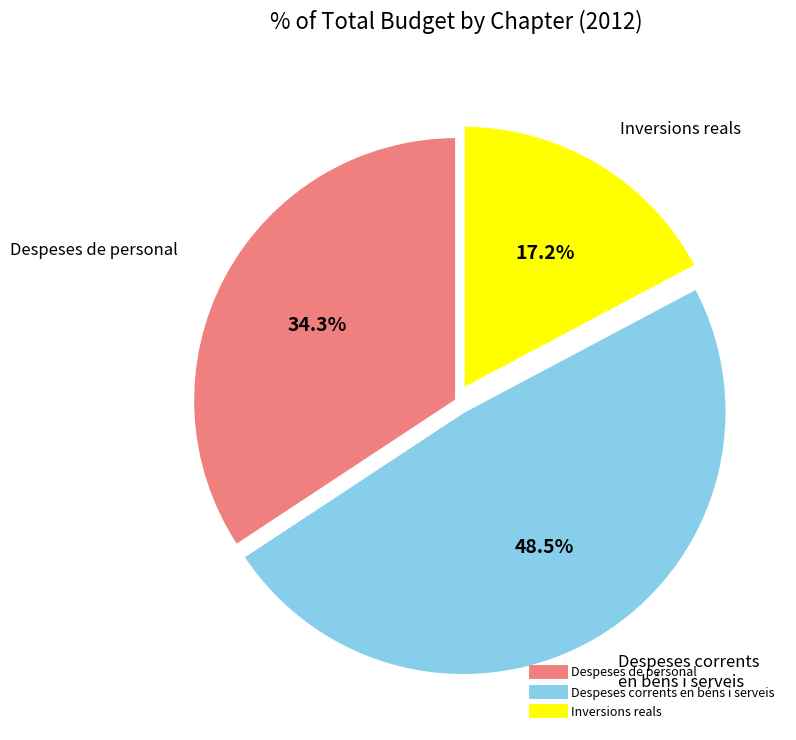

Is Despeses de personal the majority of the pie?

No